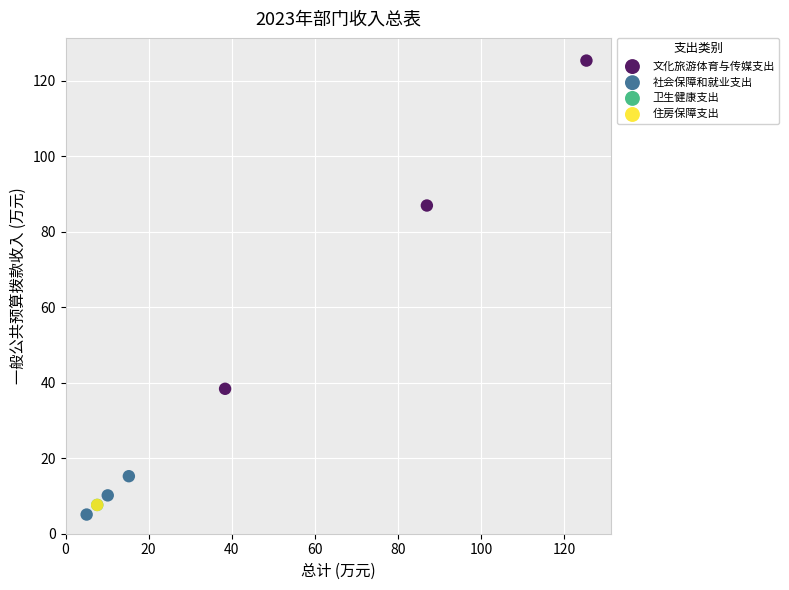

Which series reaches the maximum Y coordinate?

文化旅游体育与传媒支出